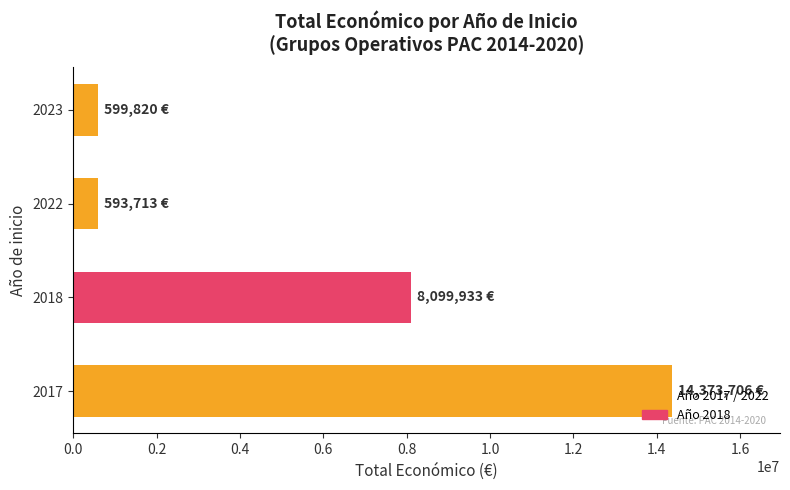

Is it true that the value at 2022 is 593713?

True